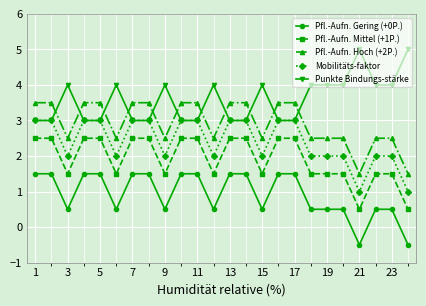

Rank the series by their maximum value, from highest to lowest.

Punkte Bindungs-stärke, Pfl.-Aufn. Hoch (+2P.), Mobilitäts-faktor, Pfl.-Aufn. Mittel (+1P.), Pfl.-Aufn. Gering (+0P.)